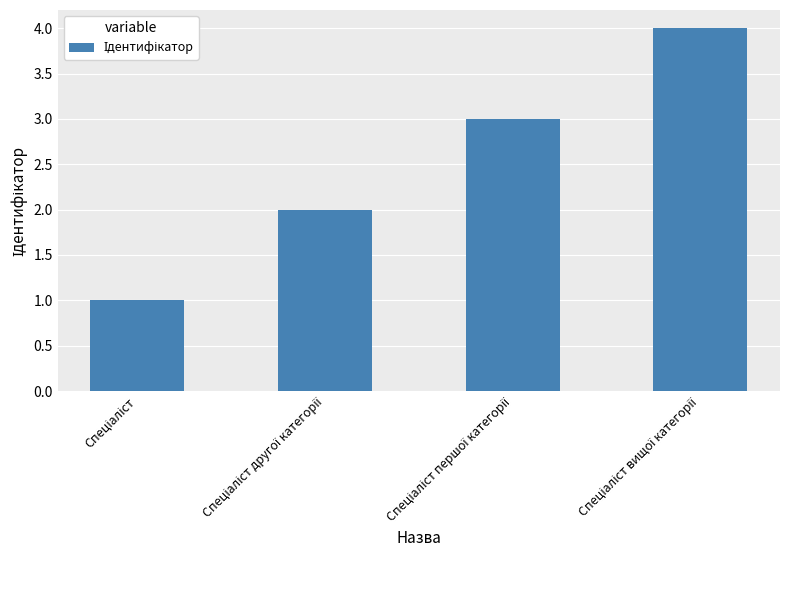

What is the difference between the maximum and minimum values?

3